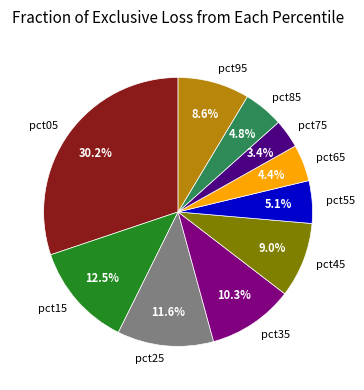

To the nearest percent, what percentage of the pie is pct45?

9%